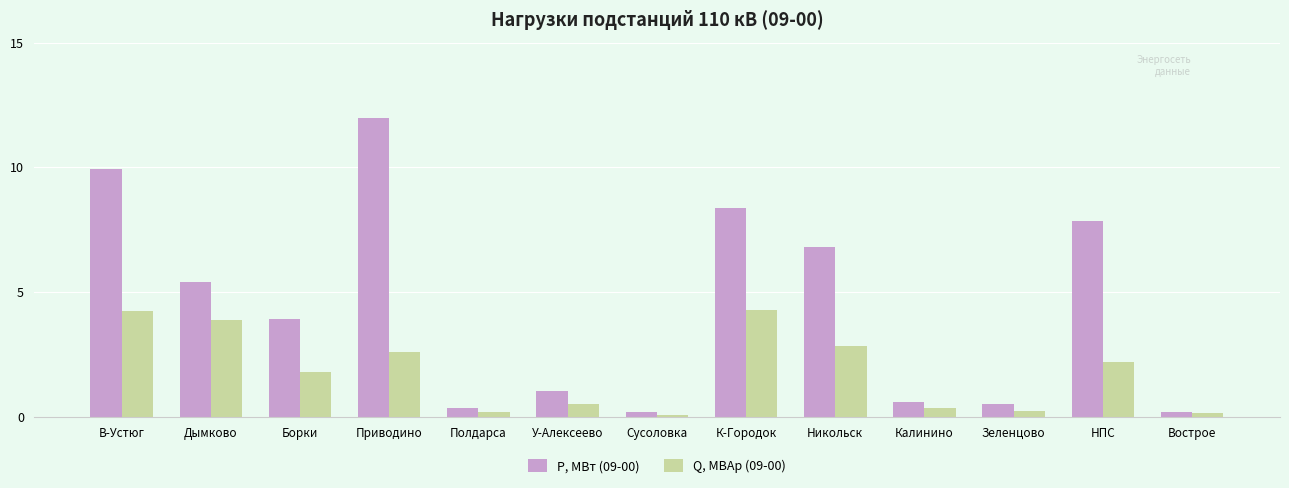

What is the approximate value of Q, МВАр (09-00) at Калинино?

0.3